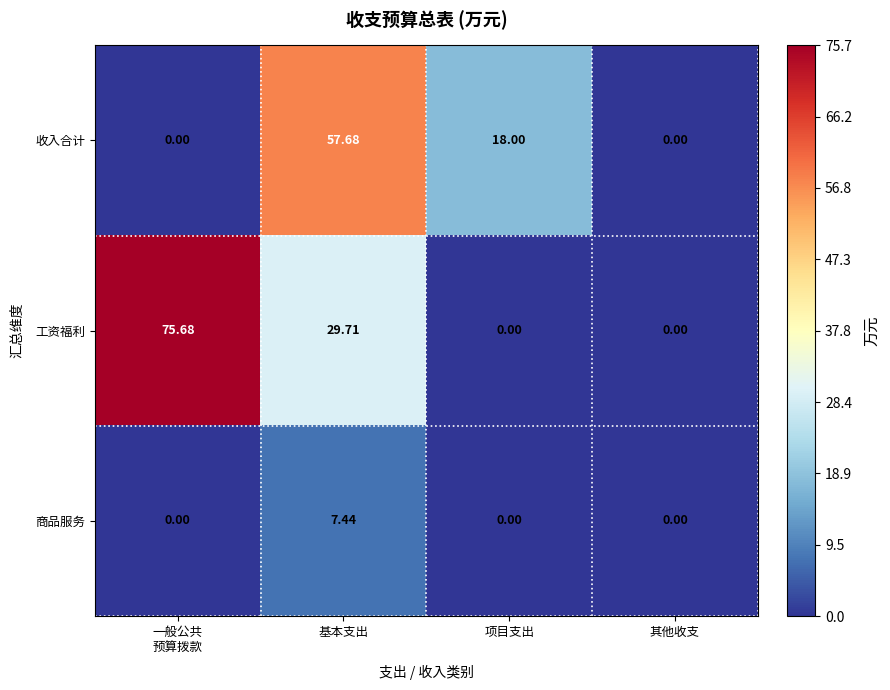

Where is 工资福利 nearest to the value 37?

基本支出